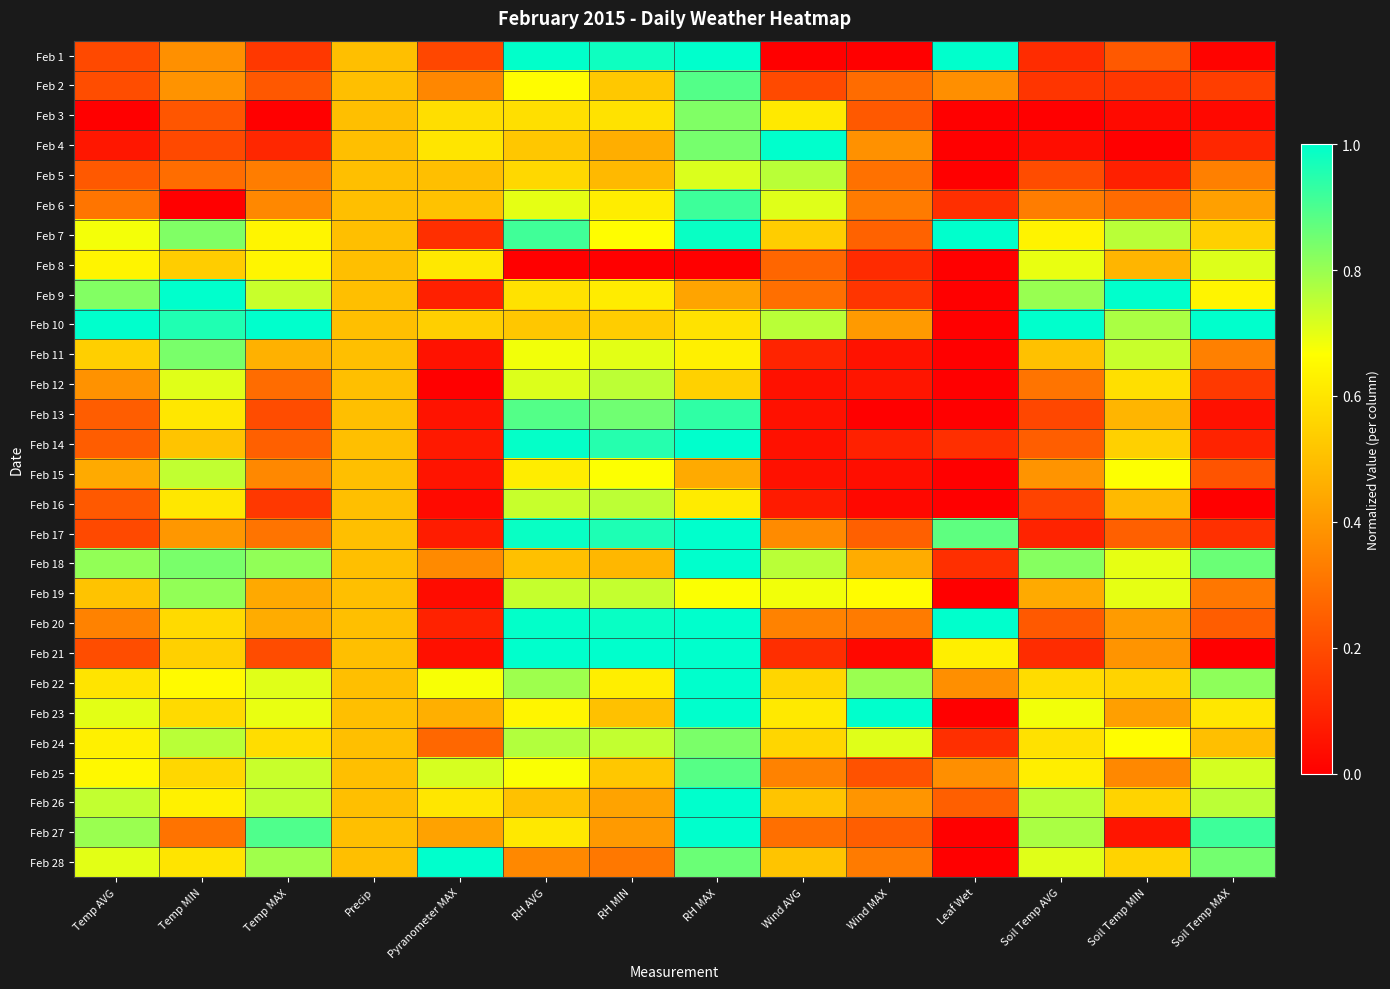

How many data points does each series have?

14